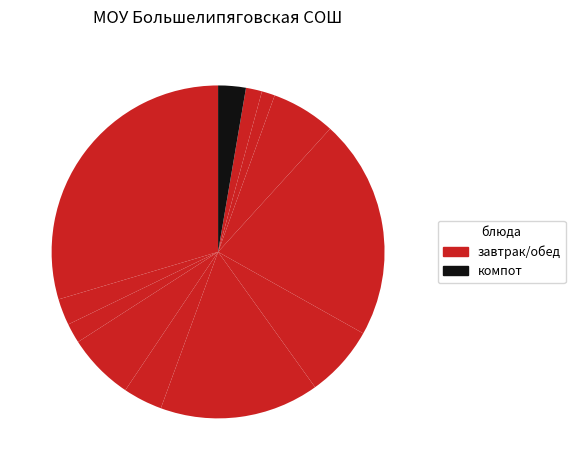

How many segments does this pie chart have?

12